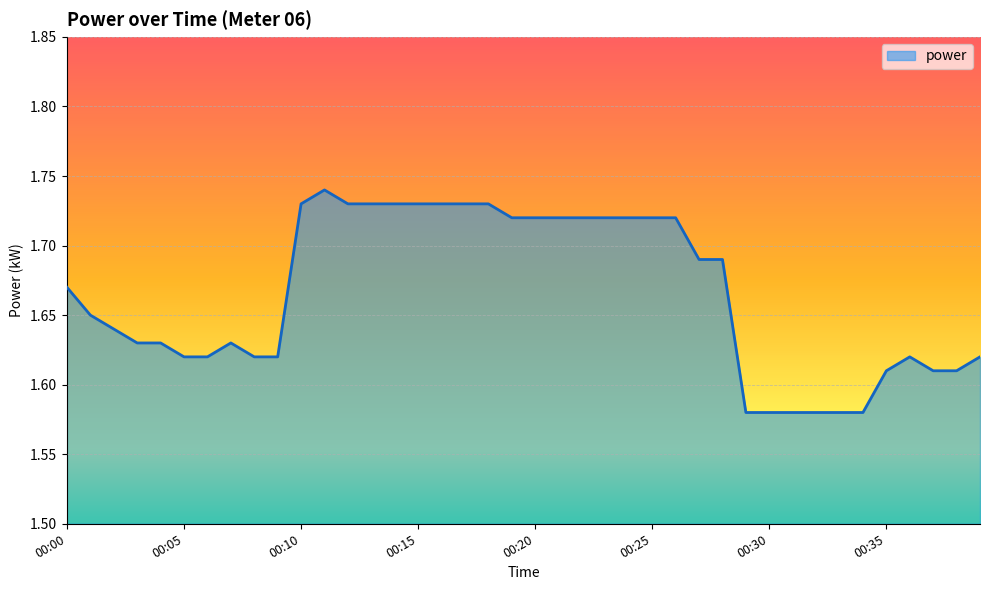

Does the chart have visible grid lines?

Yes